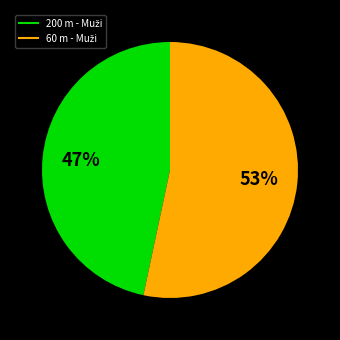

To the nearest percent, what is the average slice percentage?

50%